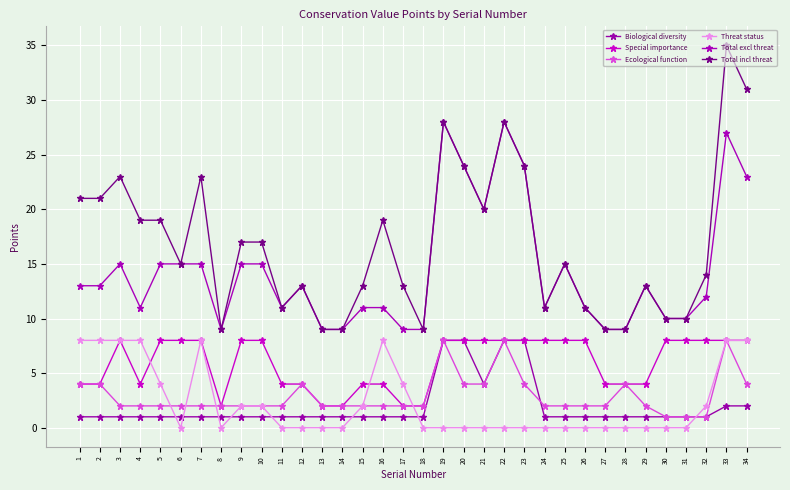

List the series in order of their peak value, highest first.

Total incl threat, Total excl threat, Biological diversity, Special importance, Ecological function, Threat status